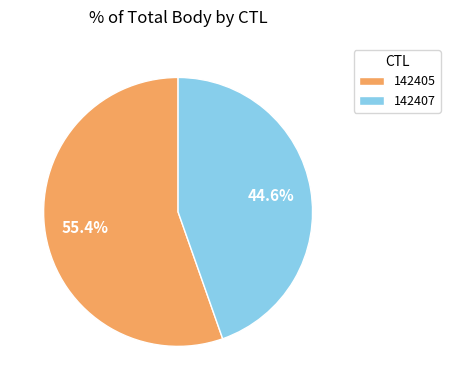

Which has a higher value, 142407 or 142405?

142405